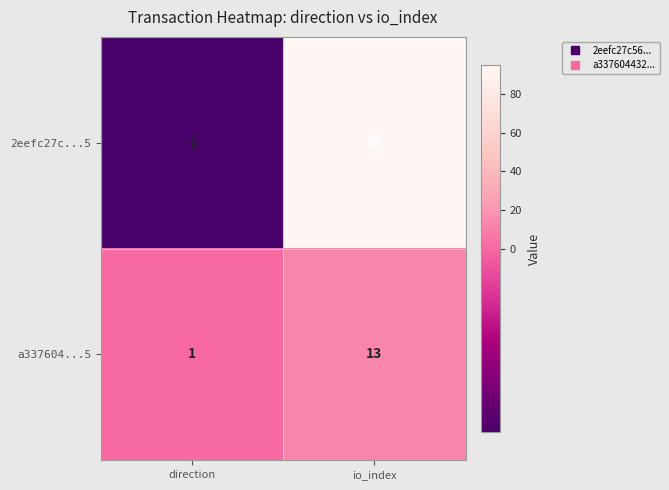

At which category is the sum across all series the highest?

io_index